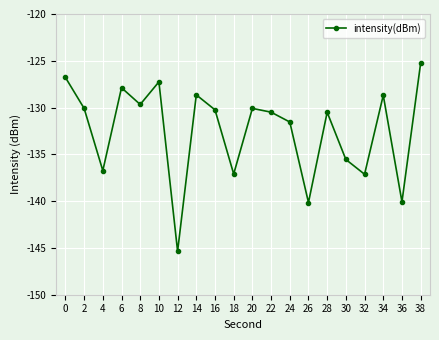

The value at 6 is -127.9. True or false?

True